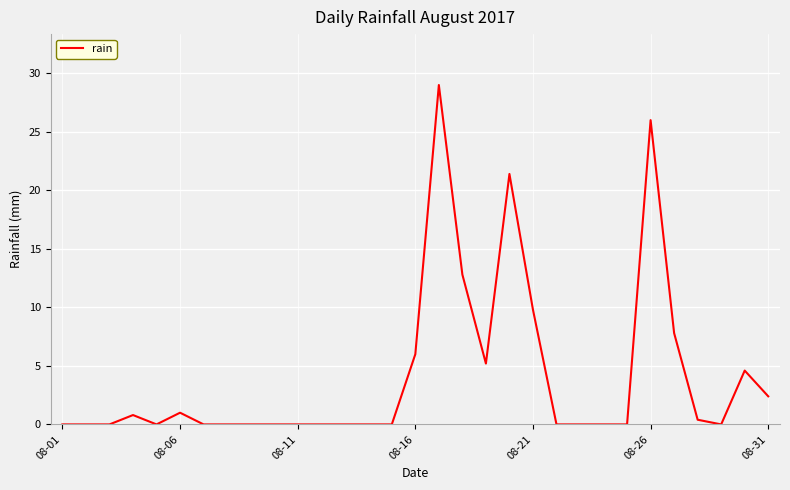

What is the sum of all values?

127.2